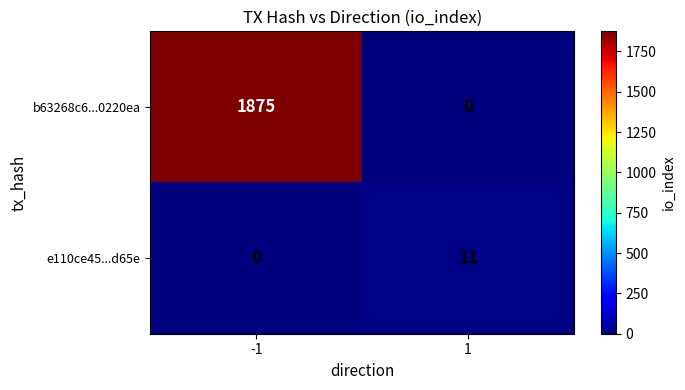

Reading left to right, transcribe all the data shown in this chart.

b63268c6...0220ea: -1=1875	1=0
e110ce45...d65e: -1=0	1=11